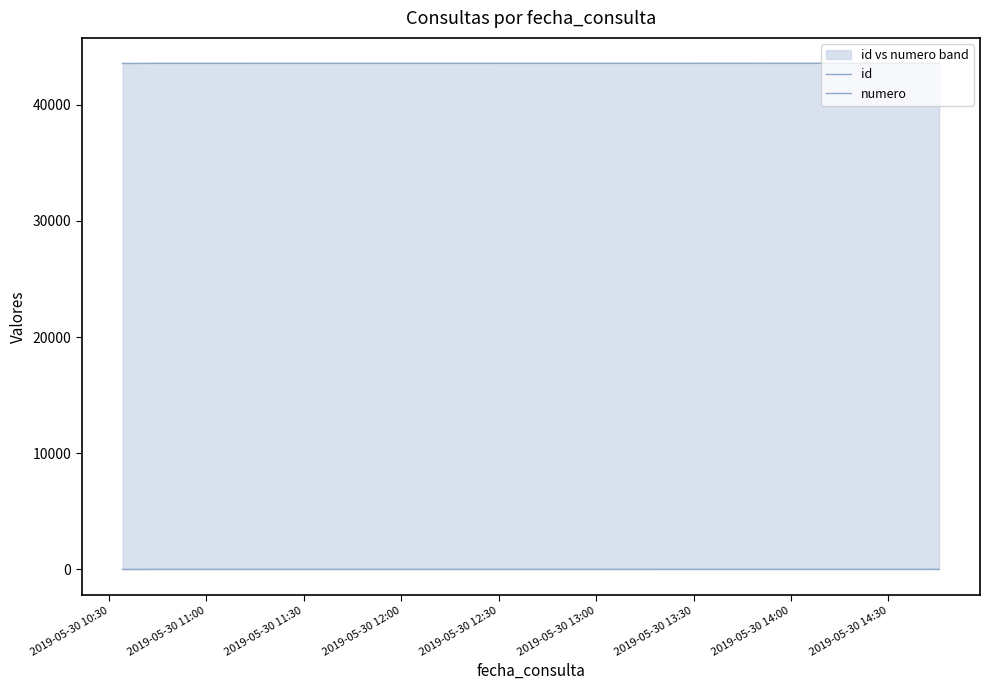

What is the sum of the numero values at 2019-05-30 10:30 and 2019-05-30 12:30?

6